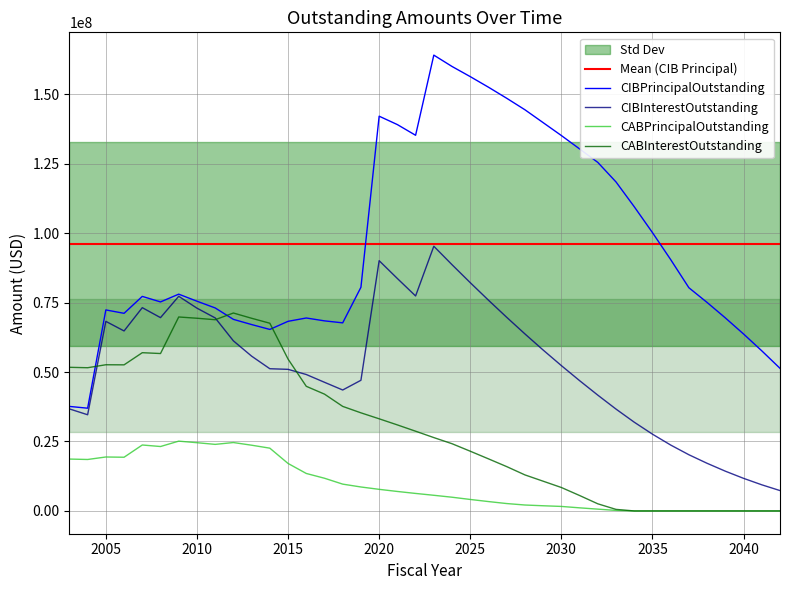

Does the chart have visible grid lines?

Yes